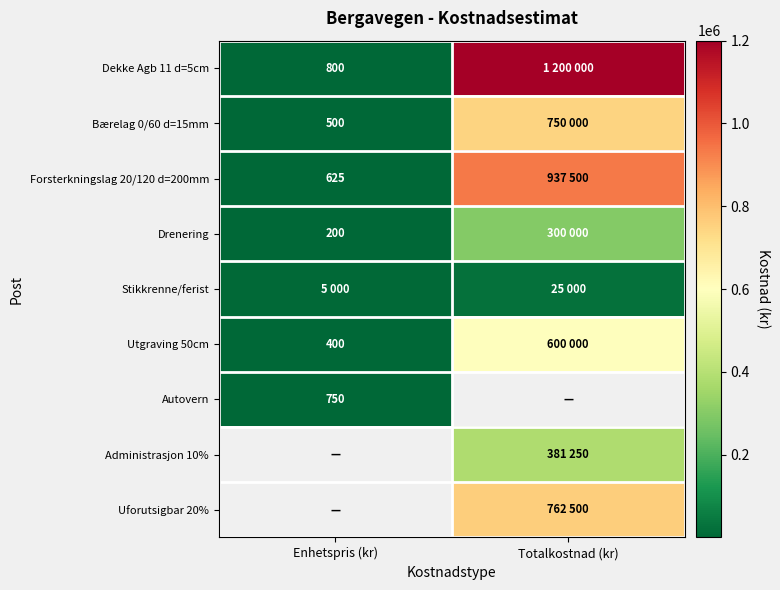

Count the number of categories in the chart.

2